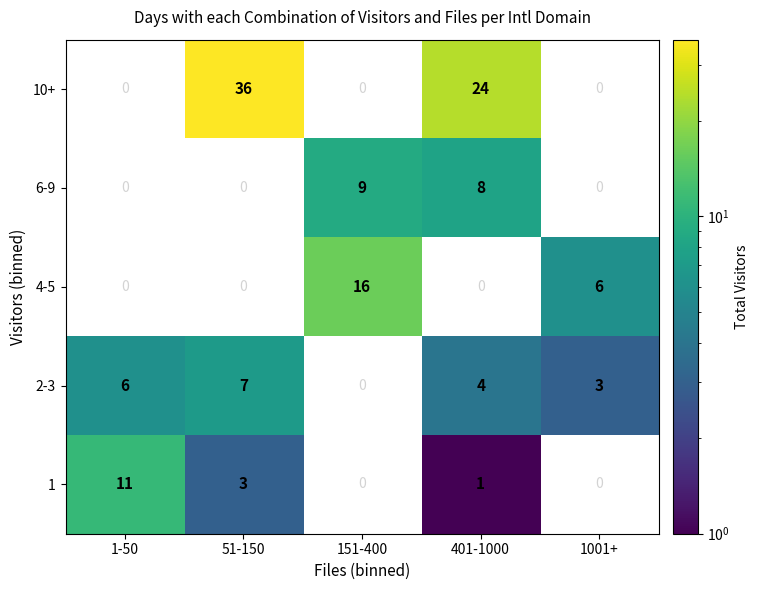

Is it true that 6-9 equals 9 at 151-400?

True